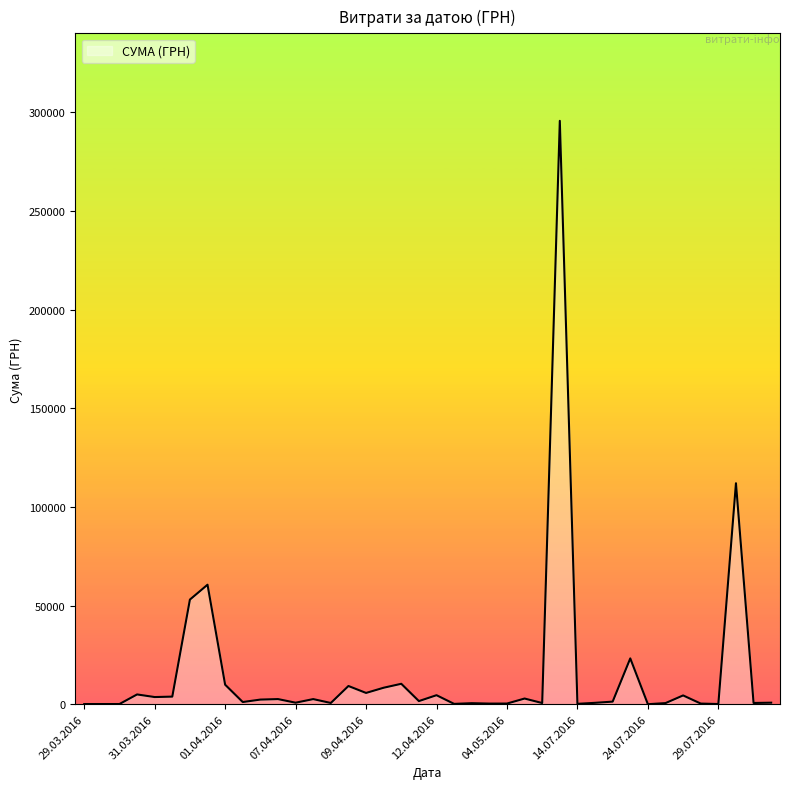

What is the maximum value shown in the chart?

295638.6